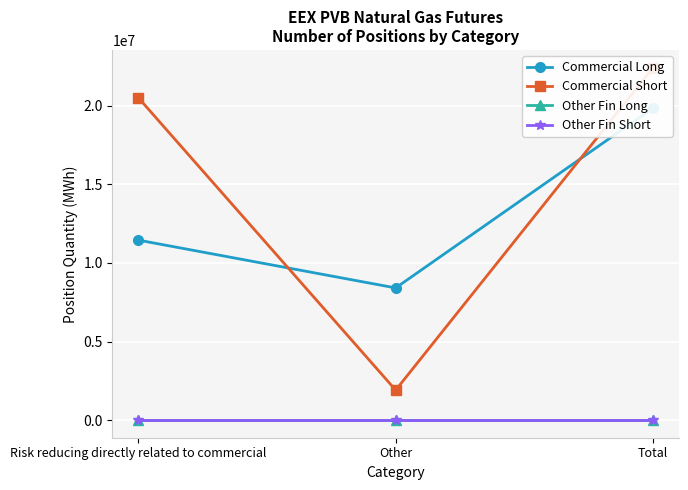

Which series has the largest total across all categories?

Commercial Short